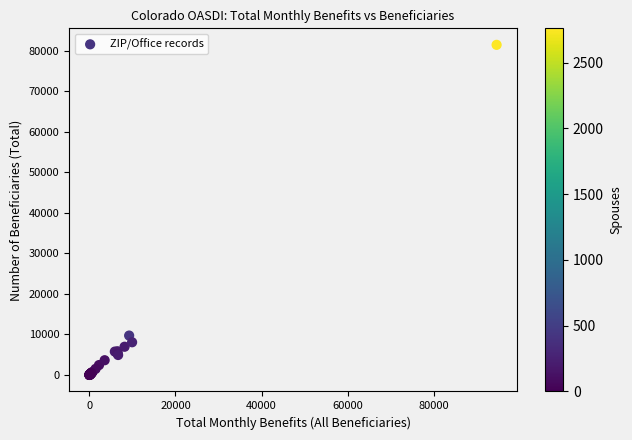

What Y value in the scatter plot is closest to 40727?

9730